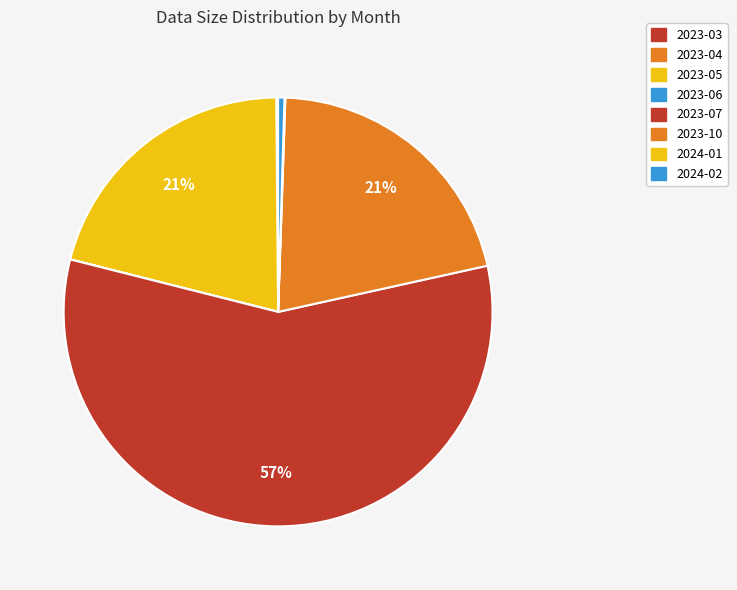

Count the number of slices in the pie.

8